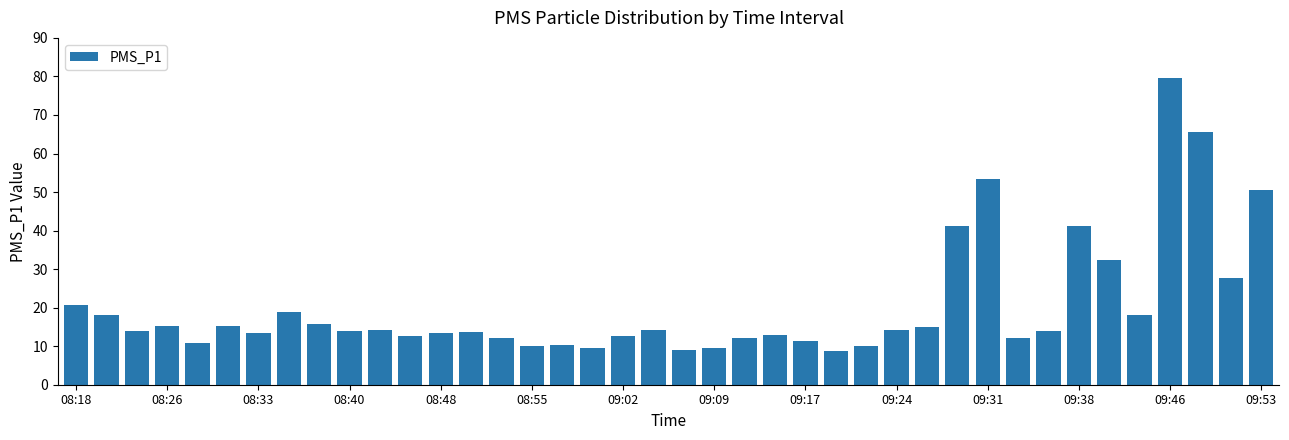

Does the chart contain any negative values?

No